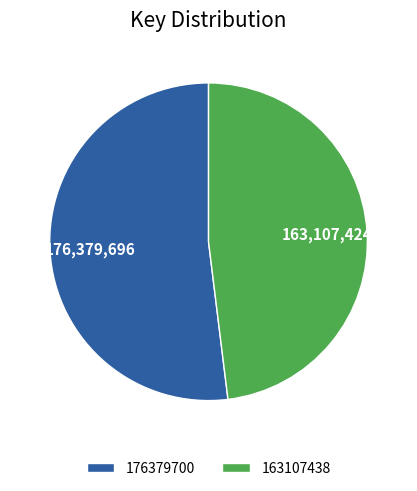

How many segments does this pie chart have?

2